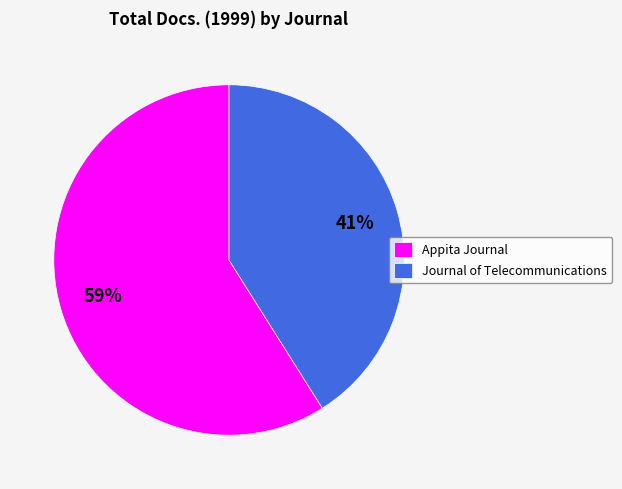

How many slices are in this pie chart?

2